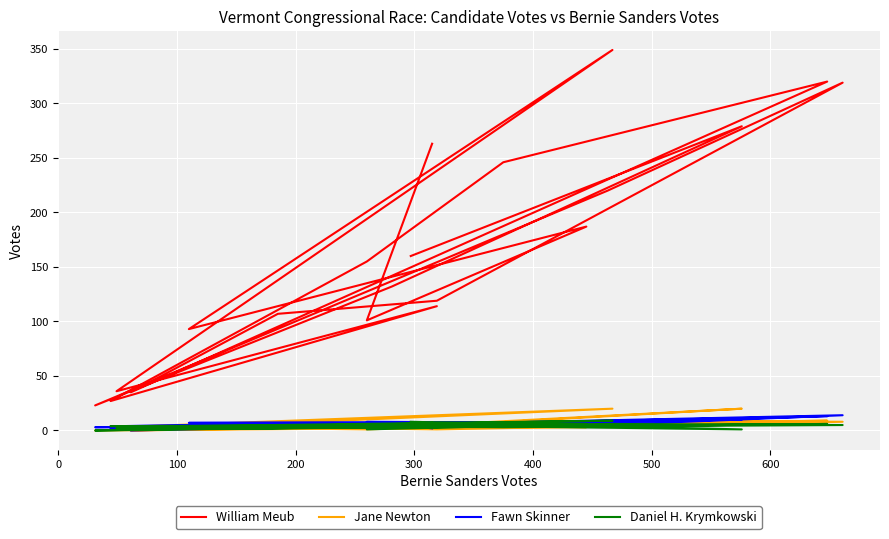

Which series has the largest total across all categories?

William Meub